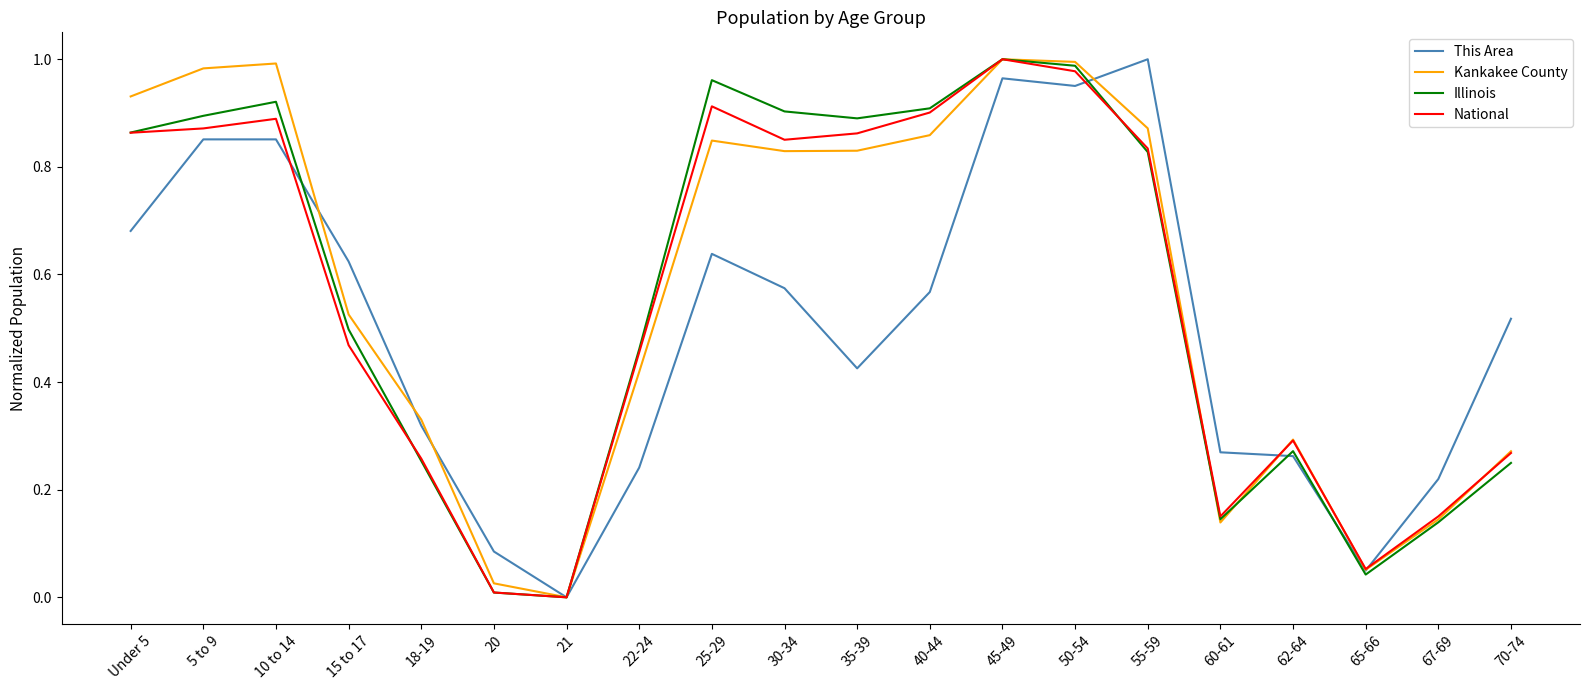

Which series changed the most between 55-59 and 62-64?

This Area